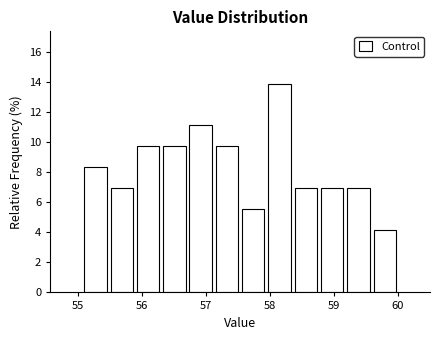

Reading left to right, transcribe this chart: for each bar, give the range it covers on the x-axis and its height. Neither the bar edges nor the heights are printed on the chart, so give them approximately, as read against the axes.

55.1 to 55.5: 8.4
55.5 to 55.9: 7.0
55.9 to 56.3: 9.8
56.3 to 56.7: 9.8
56.7 to 57.1: 11.2
57.1 to 57.5: 9.8
57.5 to 57.9: 5.6
57.9 to 58.4: 13.8
58.4 to 58.8: 7.0
58.8 to 59.2: 7.0
59.2 to 59.6: 7.0
59.6 to 60.0: 4.2